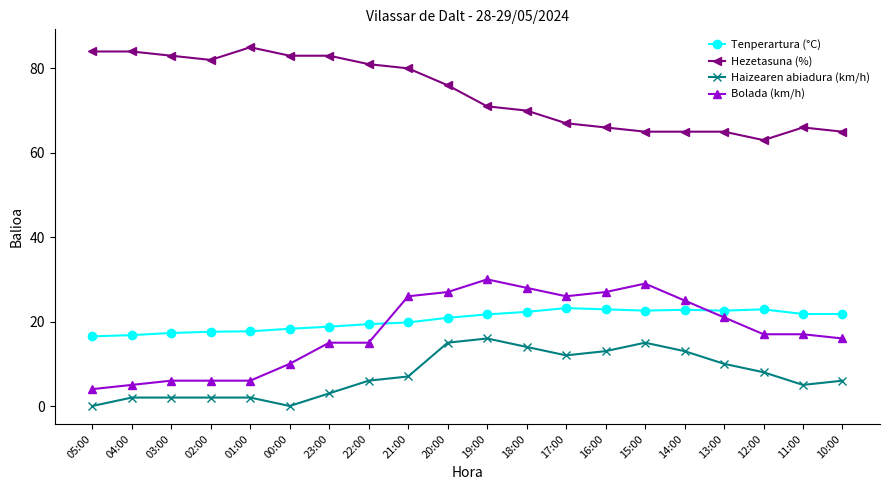

What is the difference between the second highest and second lowest values in the Haizearen abiadura (km/h) series?

15.0